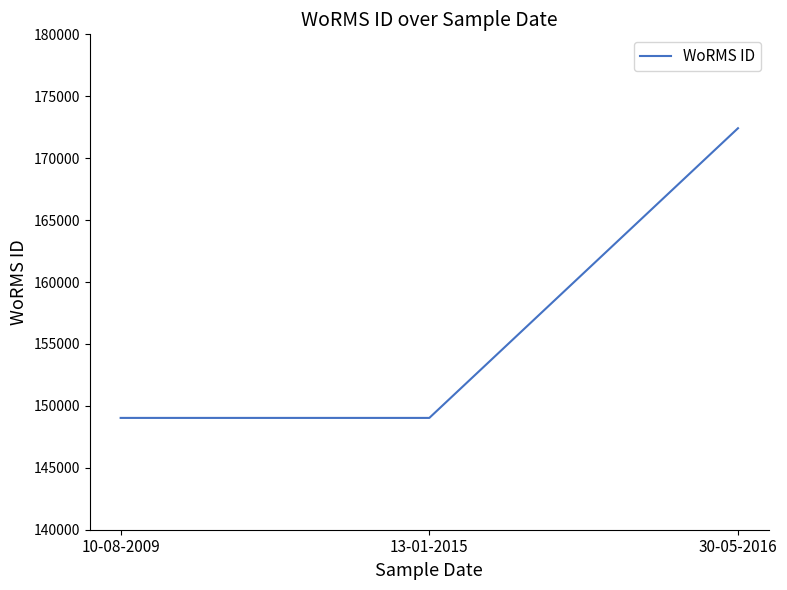

True or false: the data shows 149028 at 10-08-2009.

True